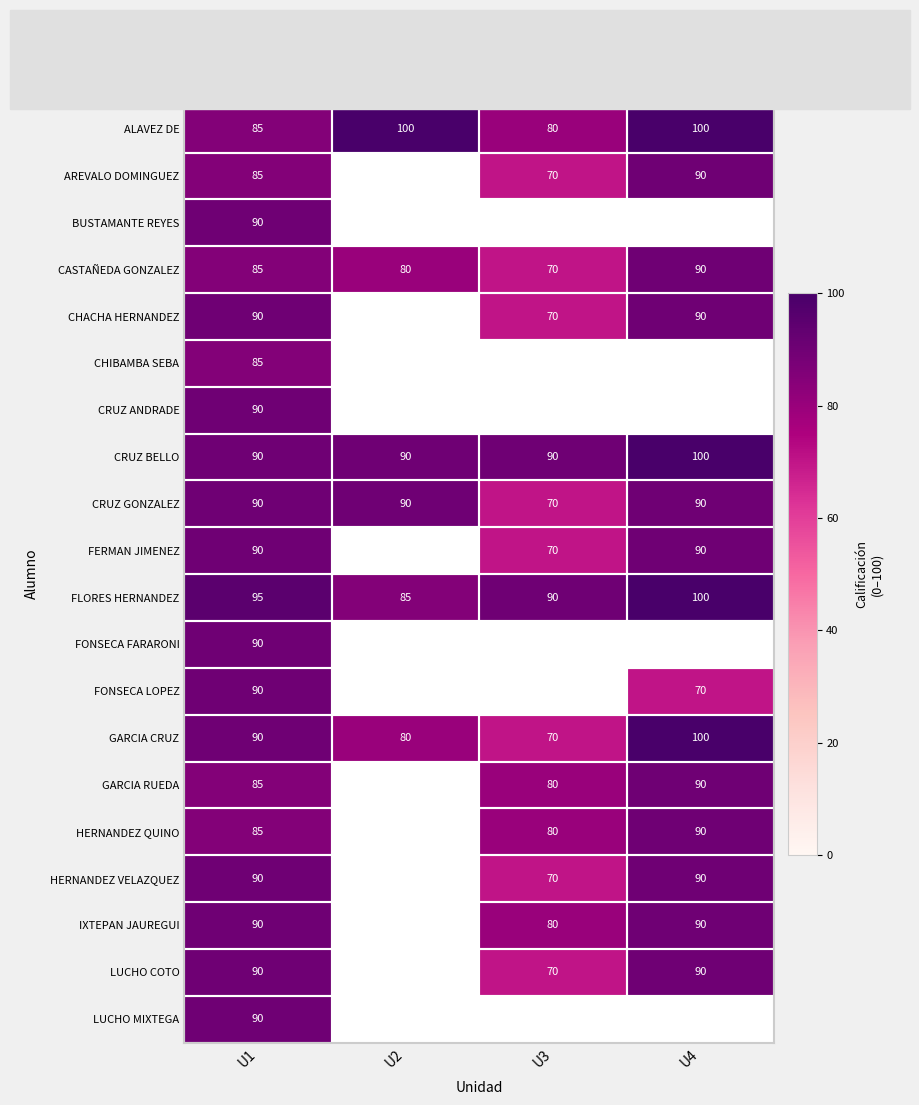

What is the sum of all CASTAÑEDA GONZALEZ values?

325.0